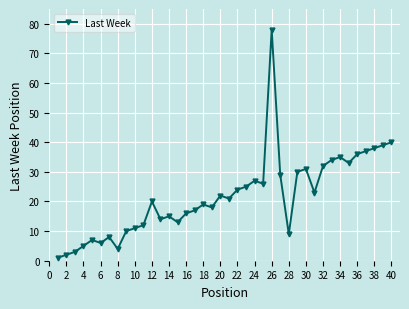

How many categories are shown in the chart?

40